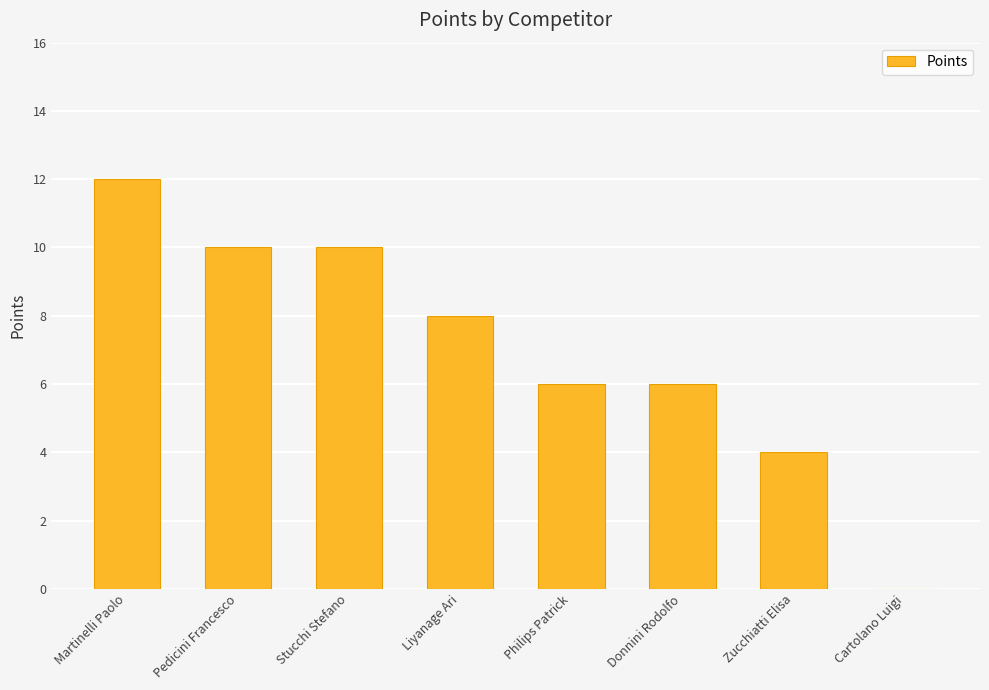

Reading left to right, what are all the values shown in this chart?

12	10	10	8	6	6	4	0